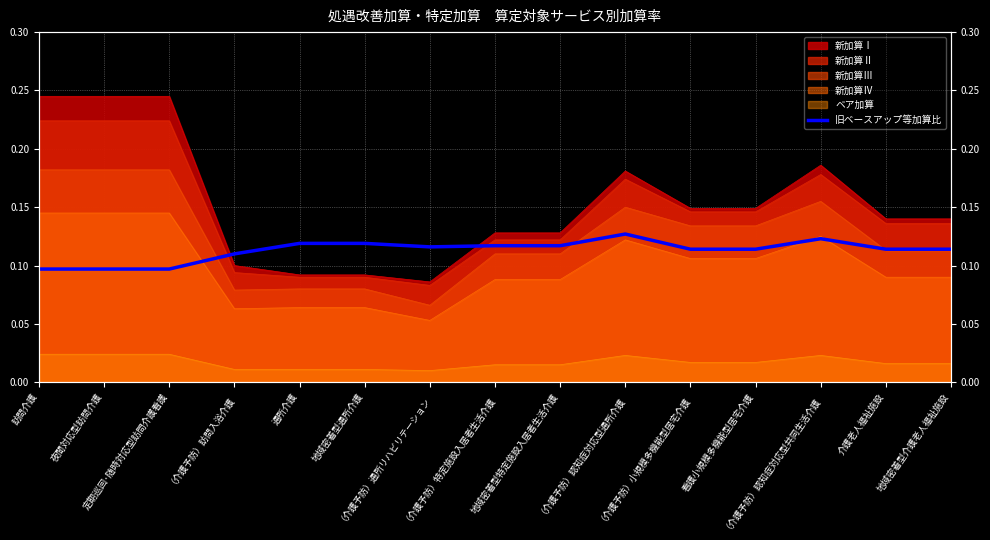

True or false: there are more than 2 points higher than both neighbors.

False